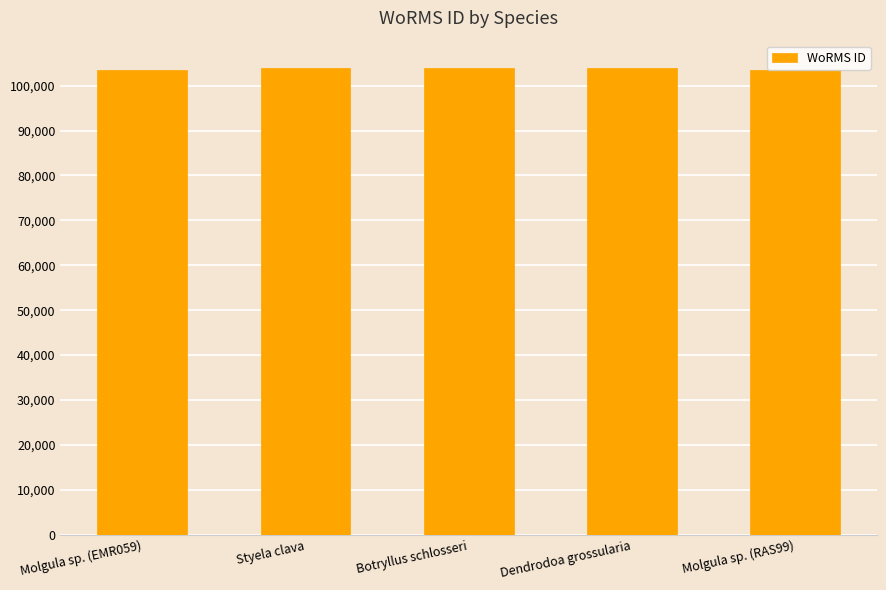

What is the change in value from Dendrodoa grossularia to Molgula sp. (RAS99)?

-373